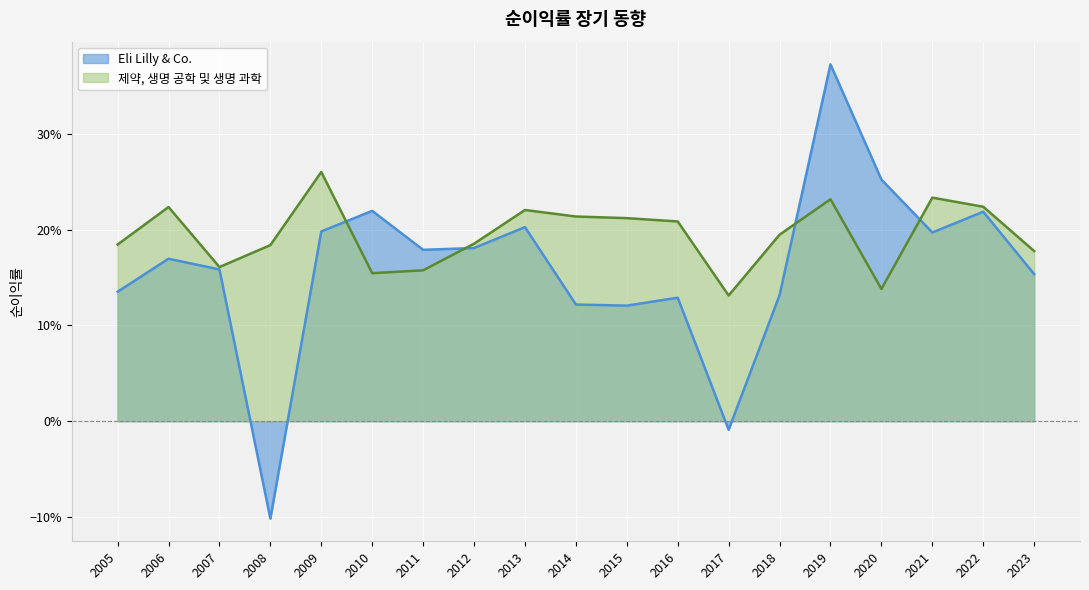

Does the chart display data point markers on the line(s)?

No